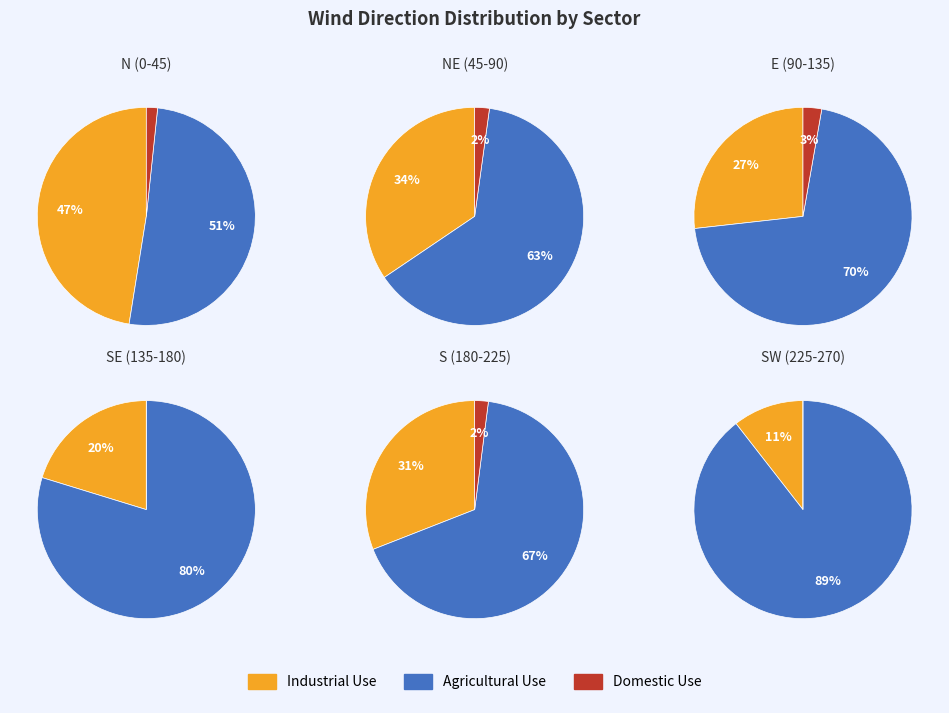

Is the sum of 0 and 5 greater than half?

No